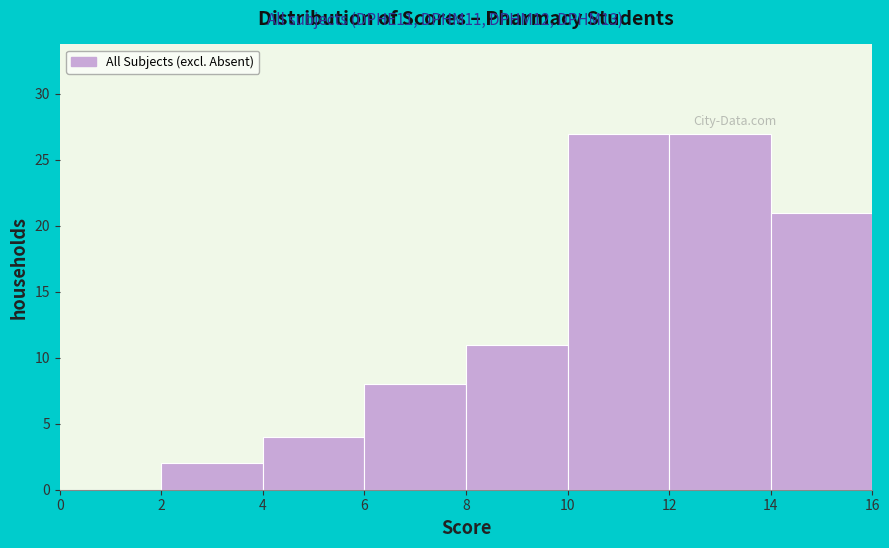

What is the height of the bar covering 4 to 6 on the x-axis? The values are not printed on the chart, so give them approximately, as read against the axis.

4